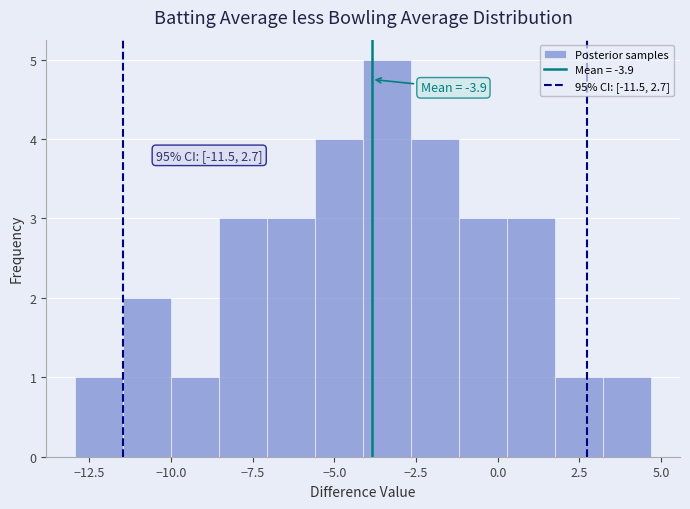

Around what value on the x-axis is the tallest bar? Give the approximate position of its centre, as read against the axis.

-3.5